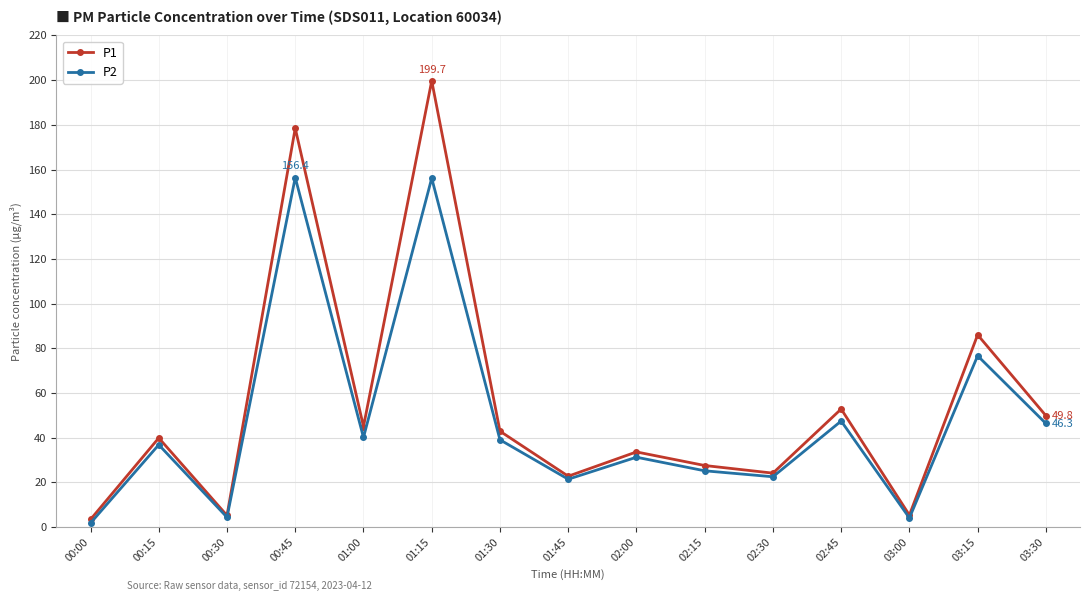

Is it true that P2 equals 41.2 at 02:15?

False